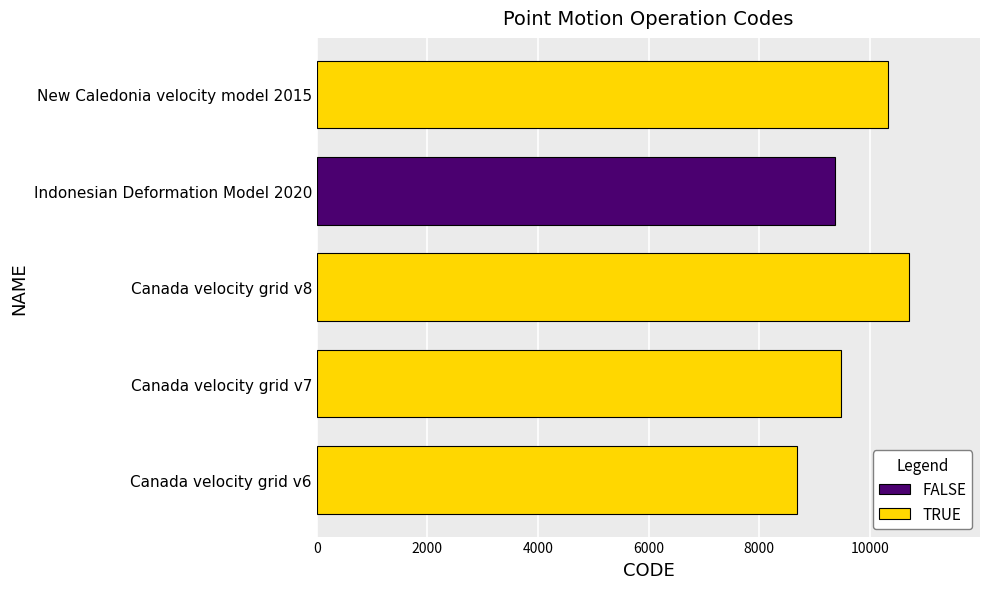

Read the value at Canada velocity grid v7, to the nearest 10.

9480